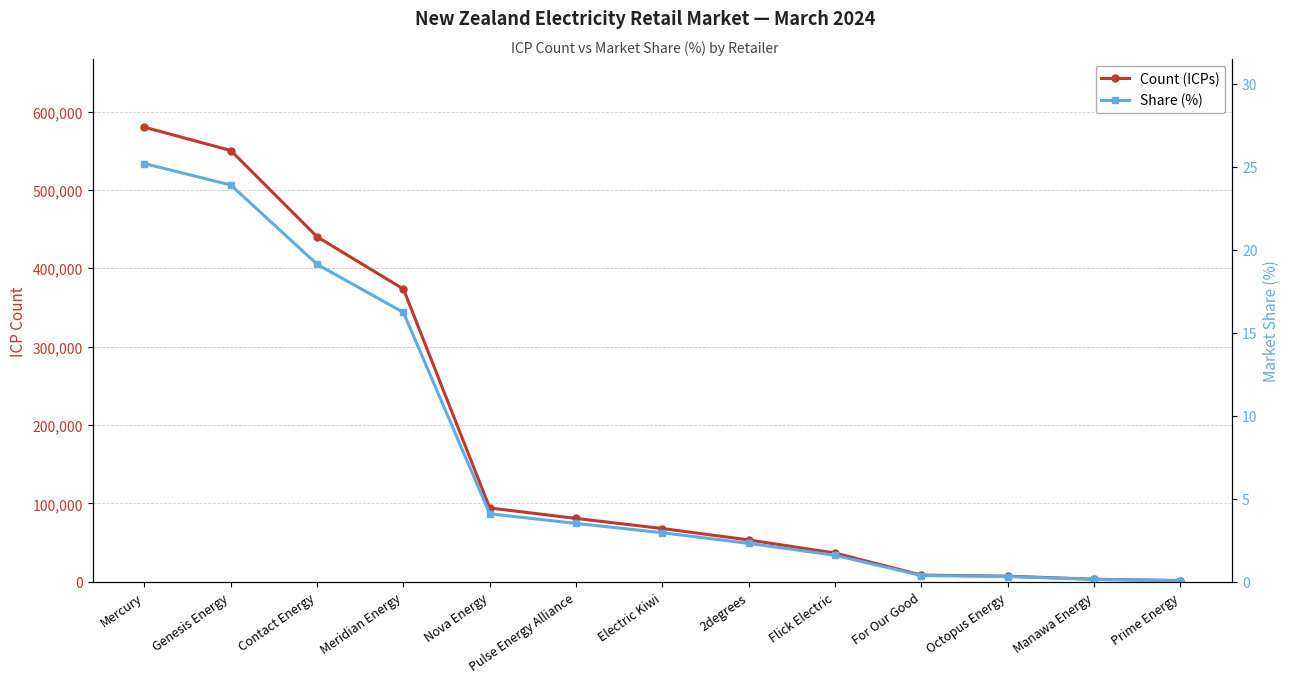

What is the sum of the Count (ICPs) values at Electric Kiwi and Meridian Energy?

441531.0